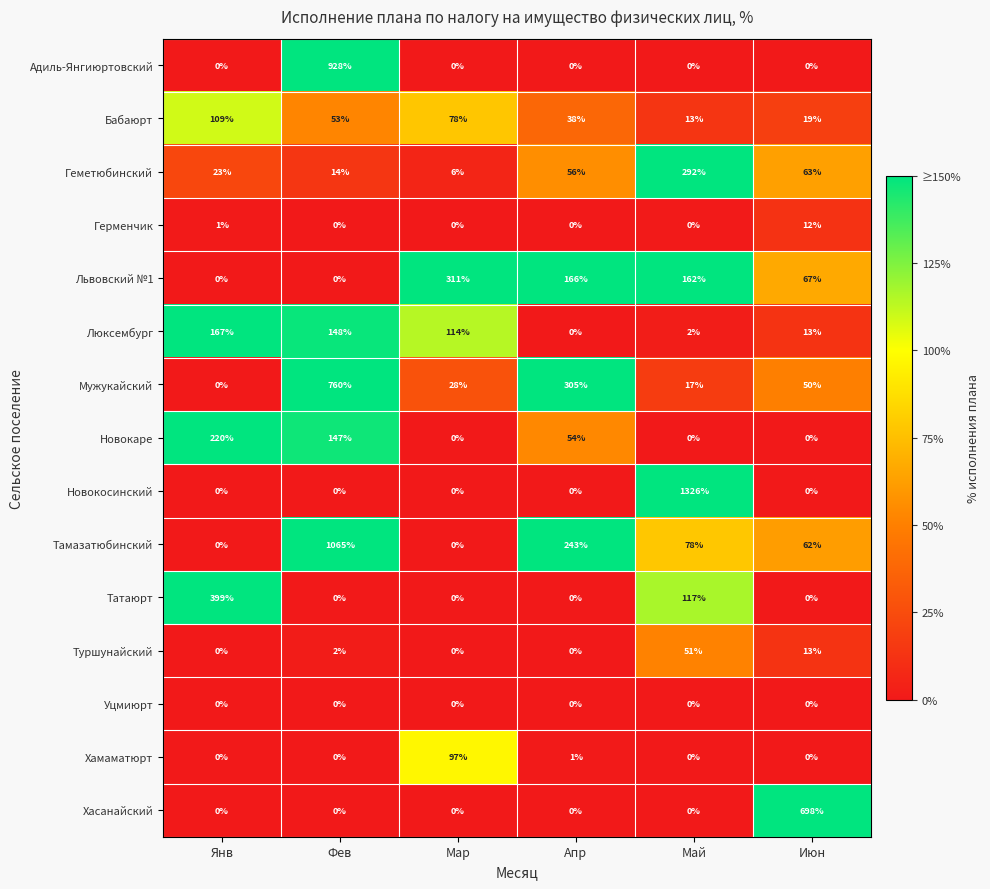

What is the difference between the second highest and second lowest values in the Мужукайский series?

288